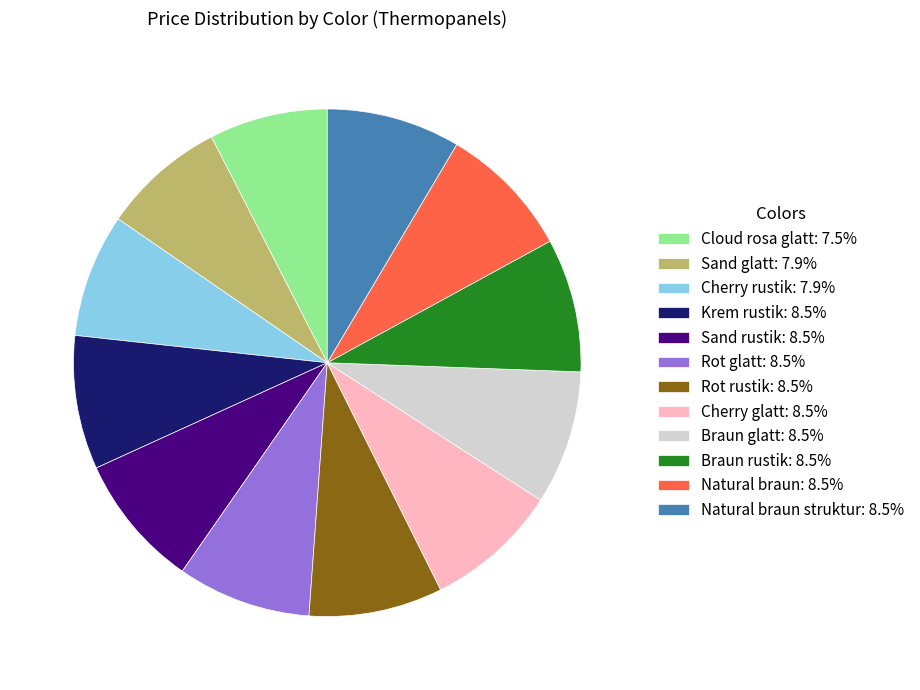

Is there a majority slice in this chart?

No